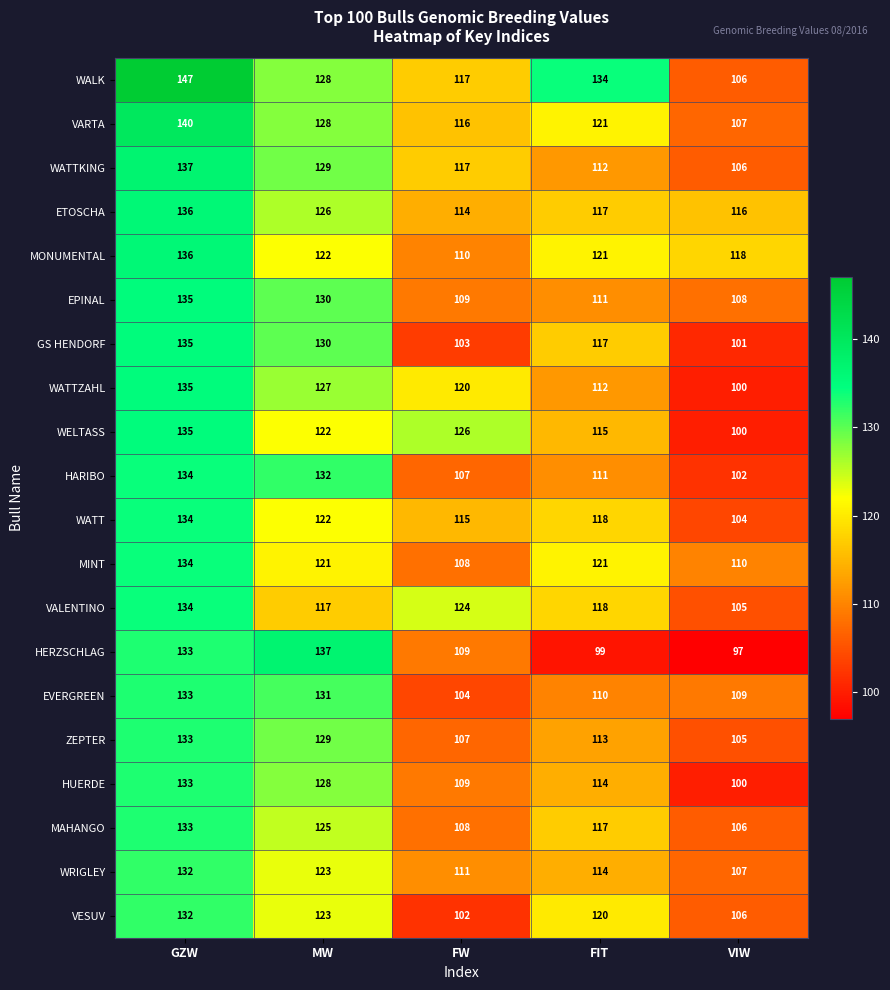

True or false: HERZSCHLAG has a value of 50 at FIT.

False